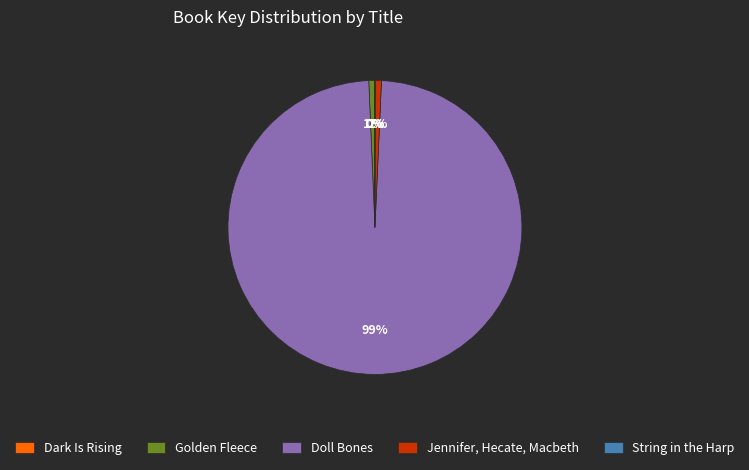

To the nearest percent, what is the average slice percentage?

20%